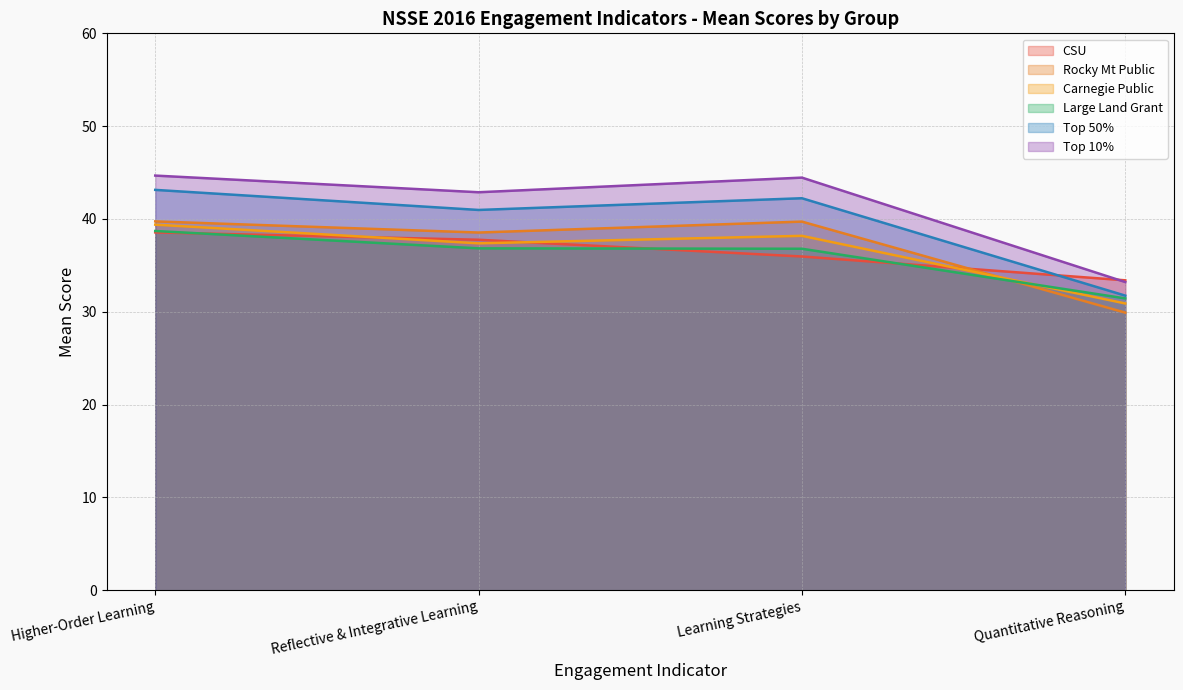

Reading right to left, transcribe all the data shown in this chart.

CSU: Quantitative Reasoning=33.4	Learning Strategies=36.0	Reflective & Integrative Learning=37.8	Higher-Order Learning=38.6
Rocky Mt Public: Quantitative Reasoning=29.9	Learning Strategies=39.7	Reflective & Integrative Learning=38.5	Higher-Order Learning=39.7
Carnegie Public: Quantitative Reasoning=30.9	Learning Strategies=38.2	Reflective & Integrative Learning=37.4	Higher-Order Learning=39.4
Large Land Grant: Quantitative Reasoning=31.4	Learning Strategies=36.8	Reflective & Integrative Learning=36.8	Higher-Order Learning=38.7
Top 50%: Quantitative Reasoning=31.7	Learning Strategies=42.2	Reflective & Integrative Learning=41.0	Higher-Order Learning=43.1
Top 10%: Quantitative Reasoning=33.2	Learning Strategies=44.5	Reflective & Integrative Learning=42.9	Higher-Order Learning=44.7